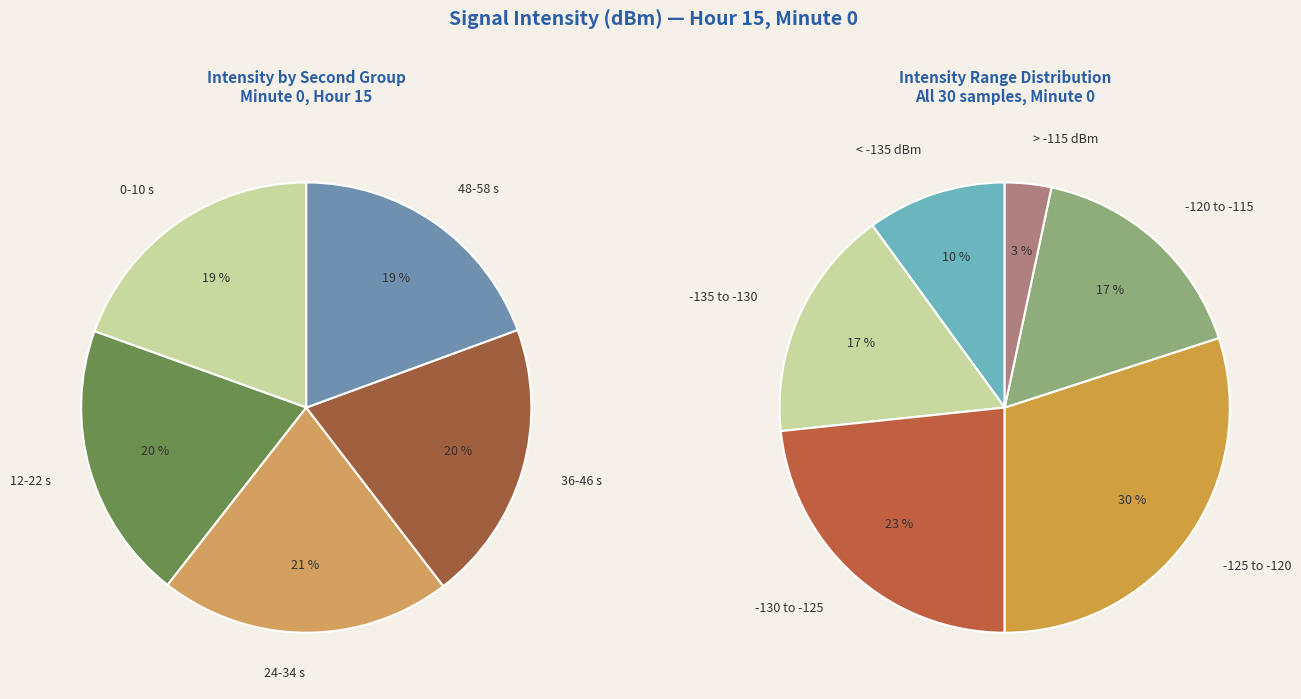

Is there a majority slice in this chart?

No